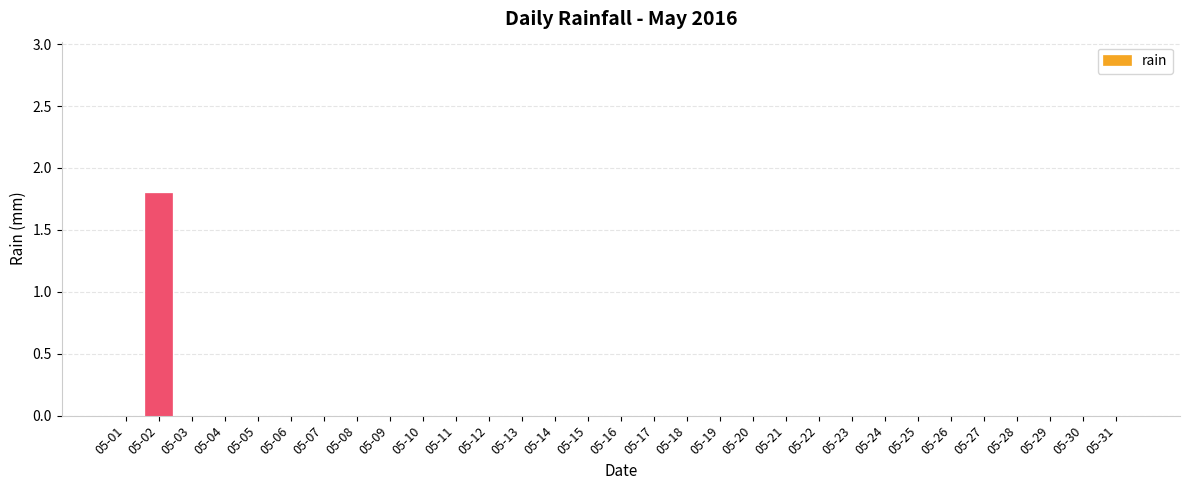

Are the bars horizontal?

No